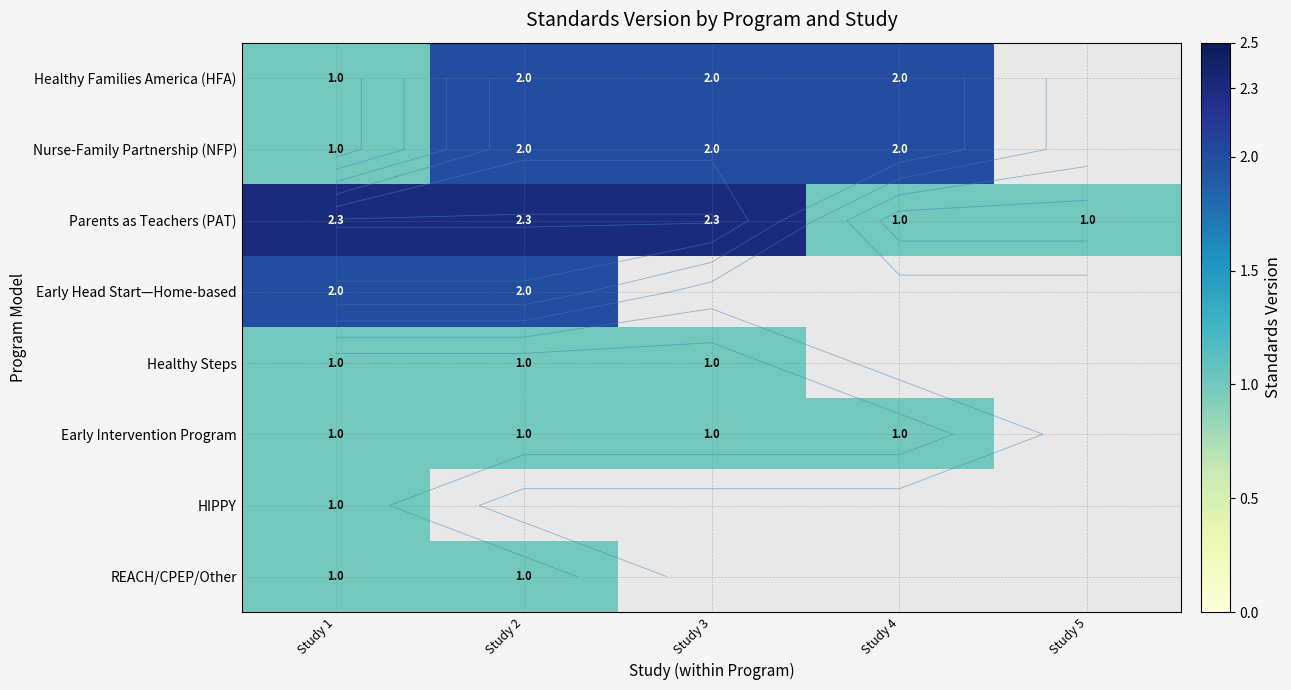

Which label corresponds to the largest value in the chart?

Study 1